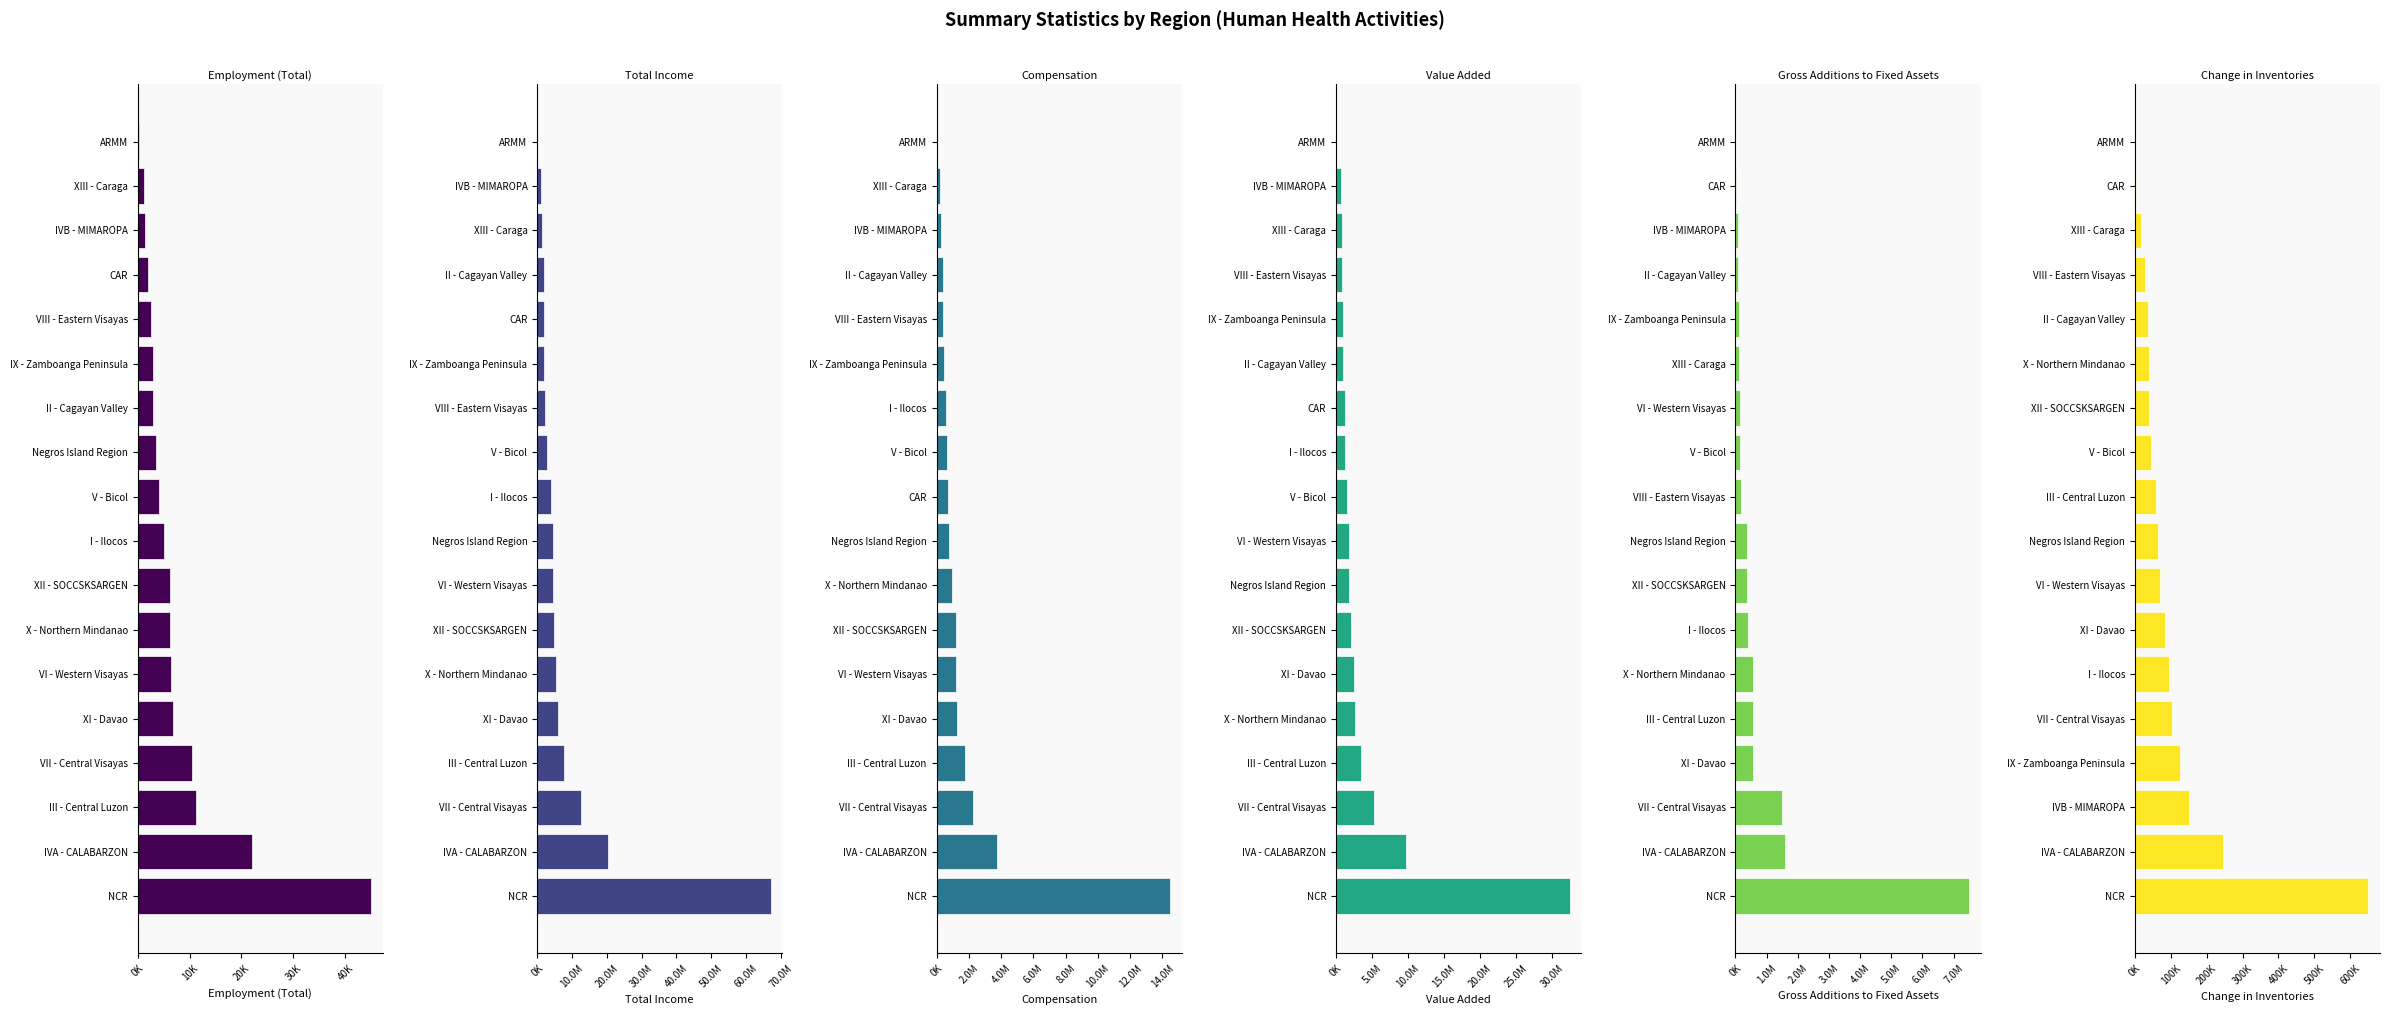

What is the value of the Employment (Total) bar at the 11th from the left?

3548